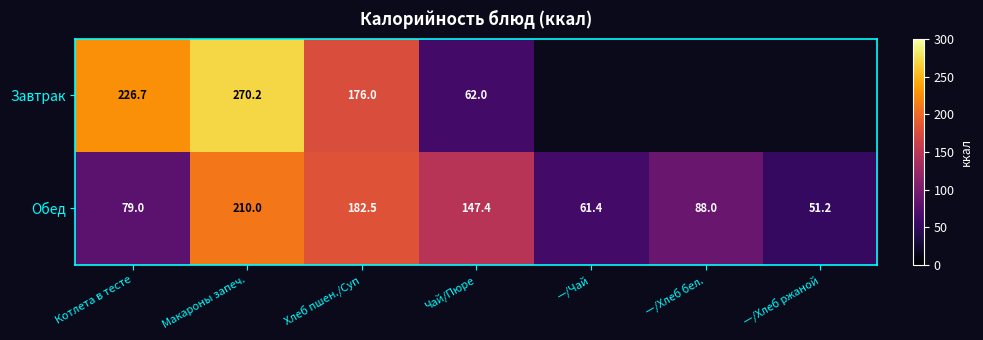

What is the difference between the Завтрак values at Макароны запеч. and Чай/Пюре?

208.2